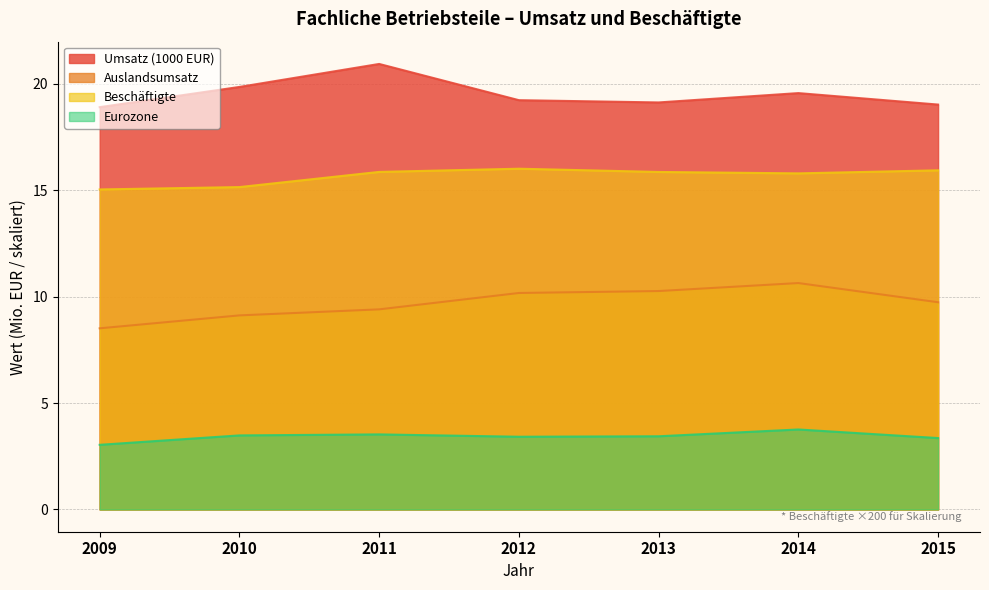

What is the sum of all Beschäftigte values?

109.6